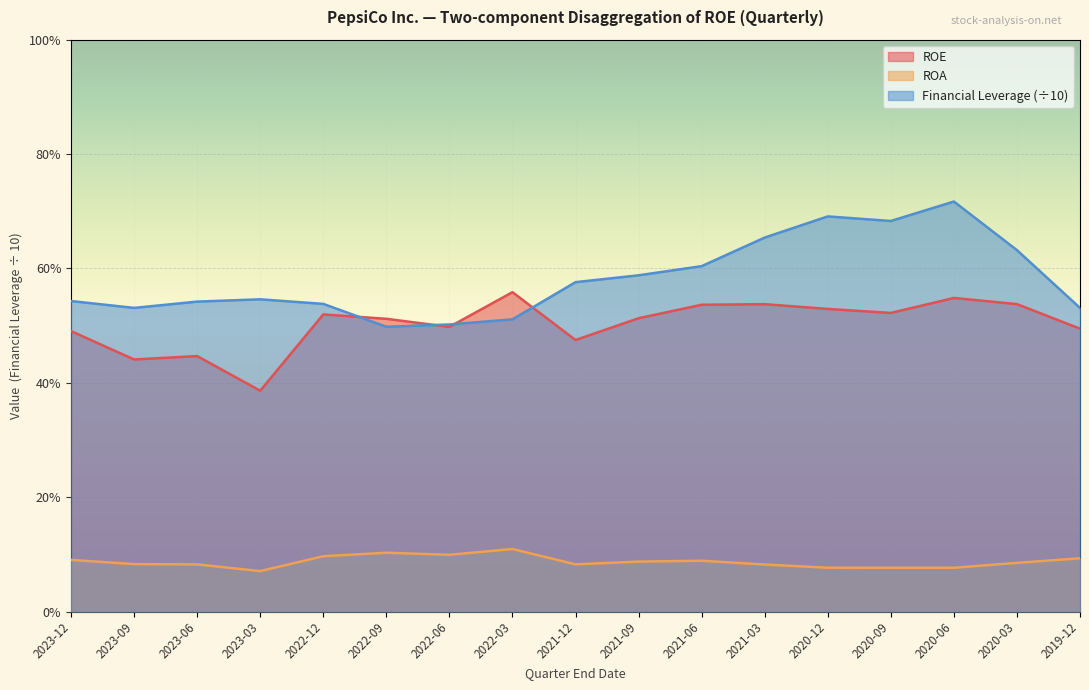

At which label does ROA reach its peak?

2022-03